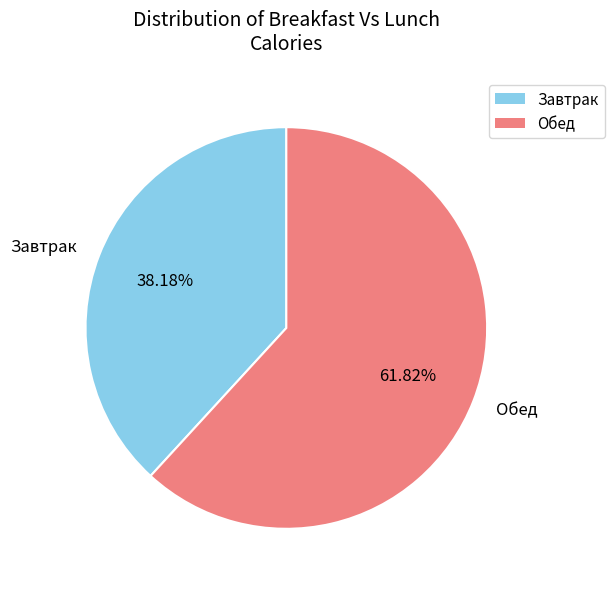

Combined, do Завтрак and Обед account for over 50%?

Yes